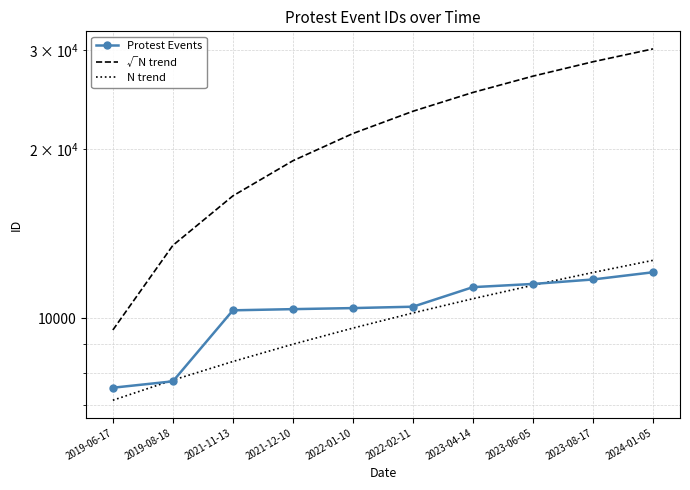

Rank the series by their maximum value, from highest to lowest.

√N trend, N trend, Protest Events